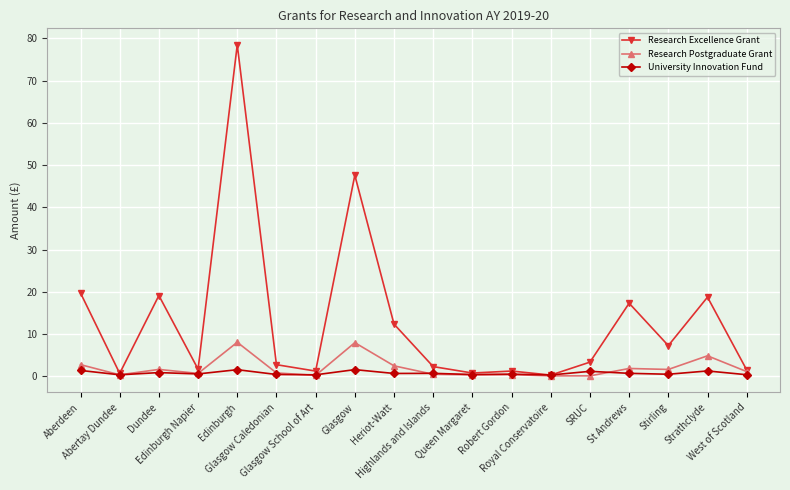

At how many categories does at least one series exceed 56?

1